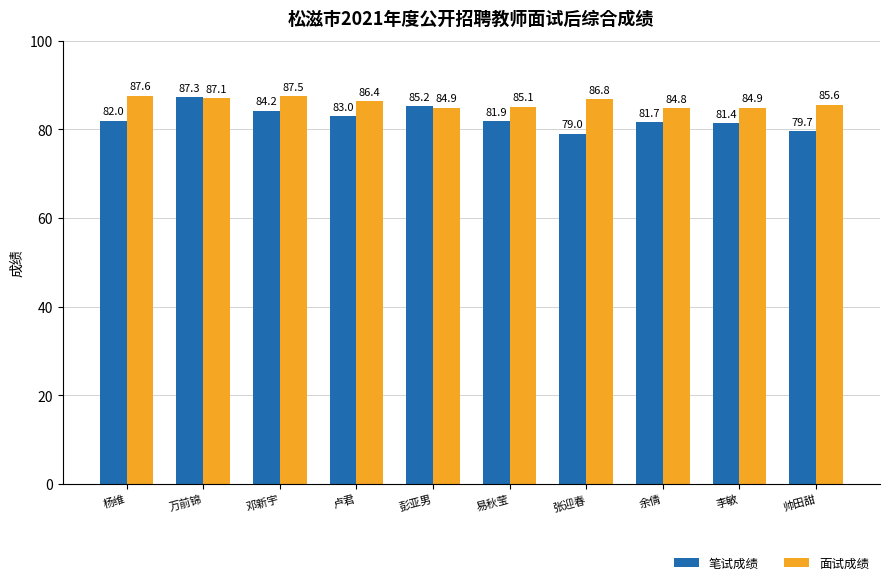

Between 张迎春 and 余倩, which series saw the biggest shift?

笔试成绩